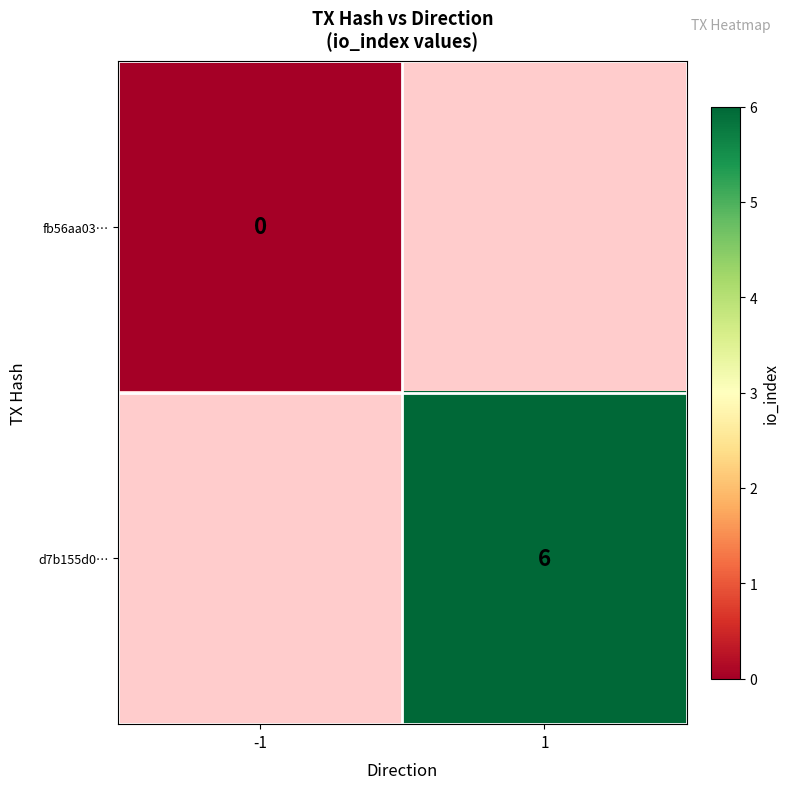

The d7b155d0… series shows 6 at 1. True or false?

True